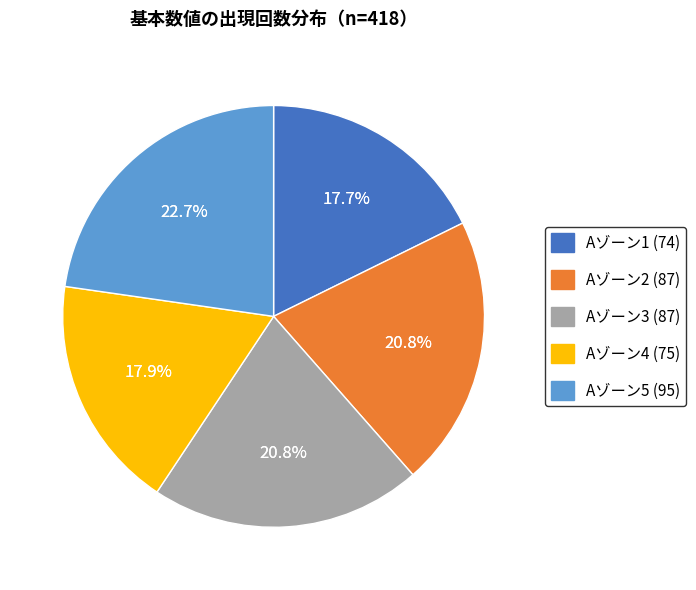

What is the change in value from A-3 to A-4?

-12